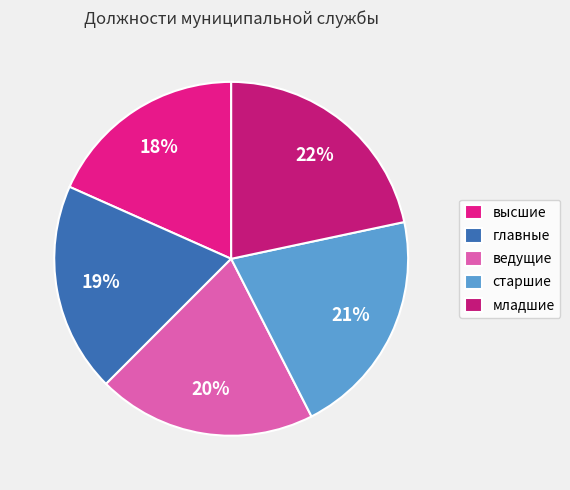

Which has a higher value, старшие or ведущие?

старшие